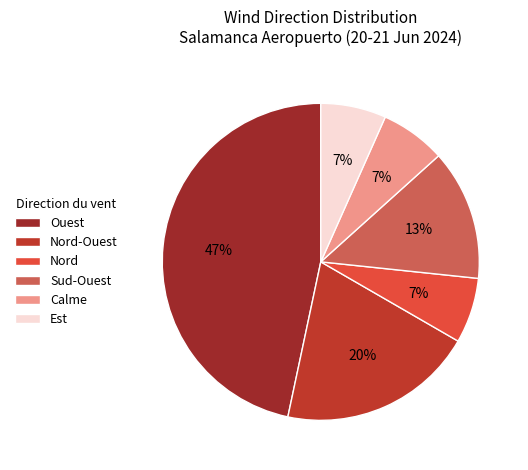

What percentage is the Nord-Ouest slice, to the nearest percent?

20%